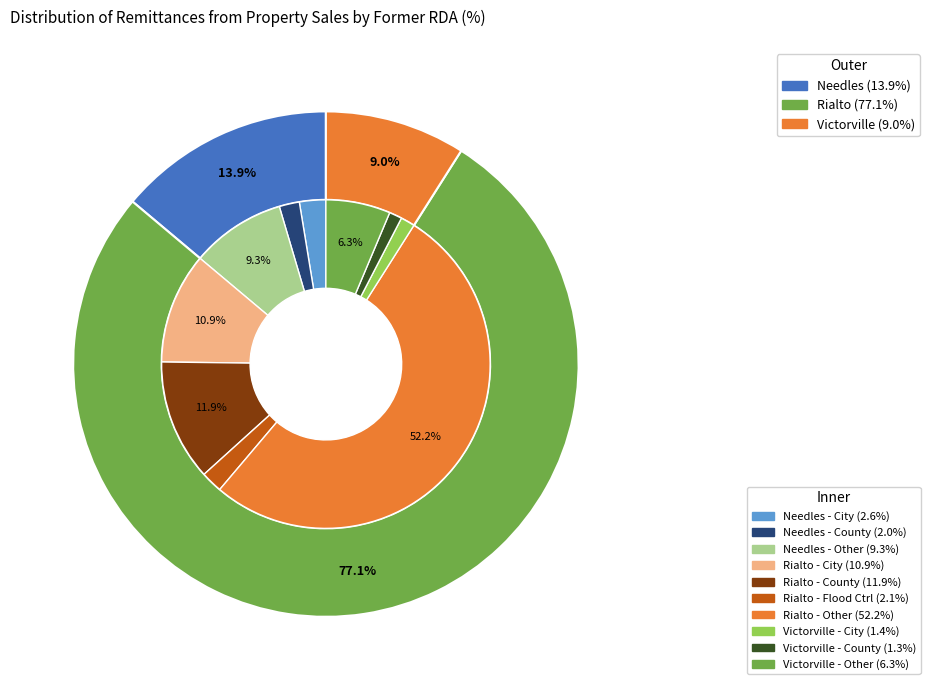

Rank the categories by value from highest to lowest.

Rialto, Needles, Victorville